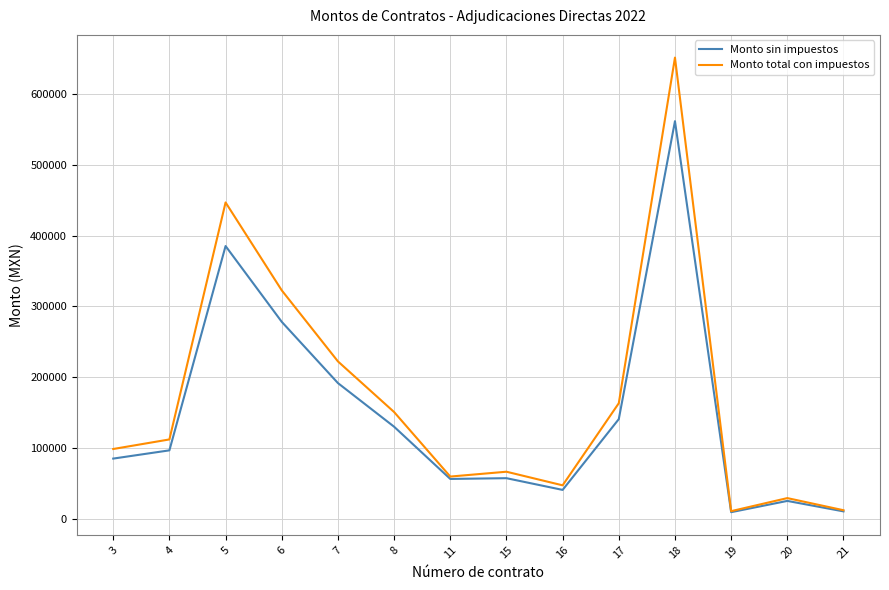

What are all the series names shown in the legend?

Monto sin impuestos, Monto total con impuestos